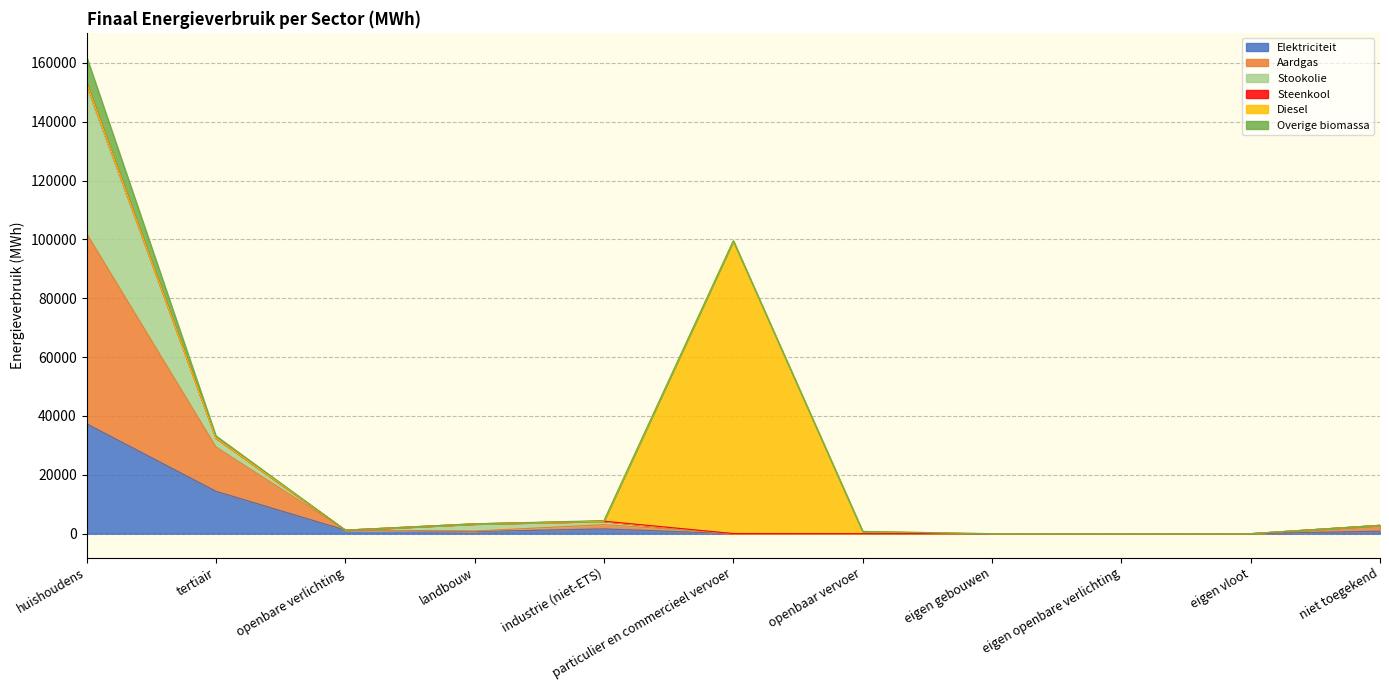

How many interior local peaks does the Stookolie series have?

1